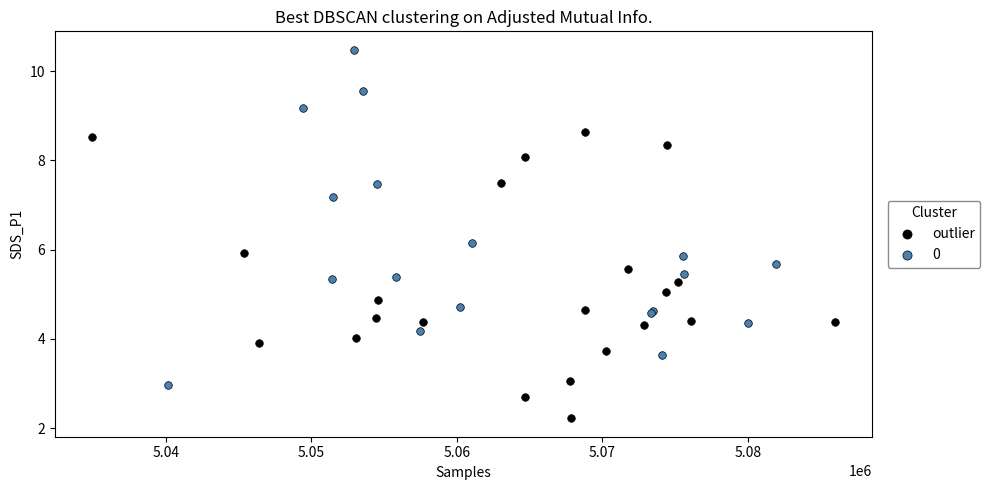

Which series reaches the minimum Y coordinate?

outlier